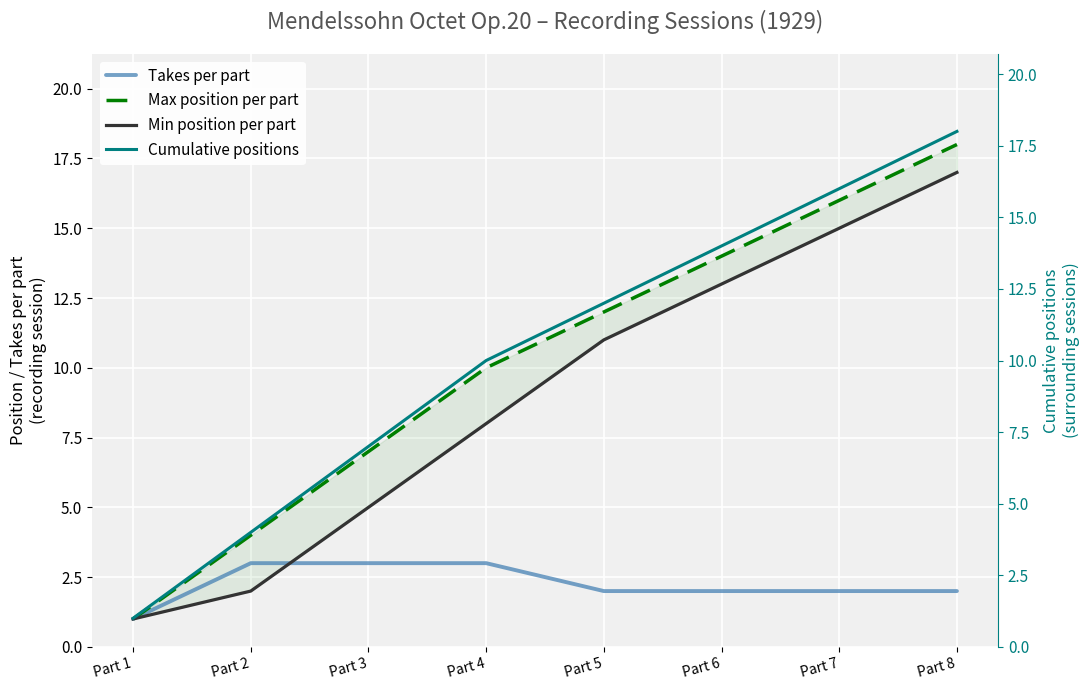

True or false: Max position per part and Min position per part cross at least once.

False